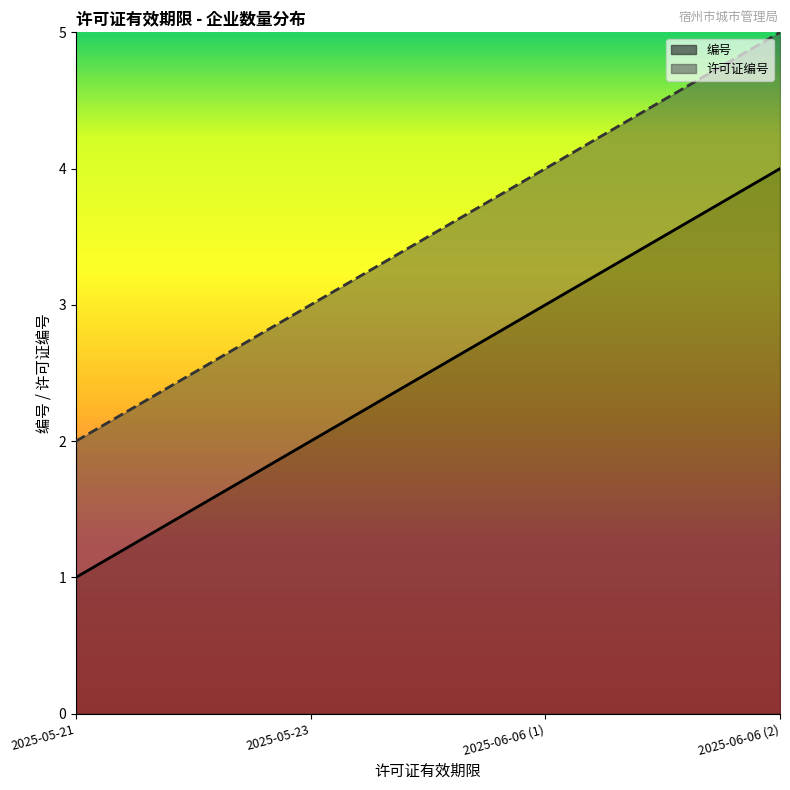

How many categories are shown in the chart?

4